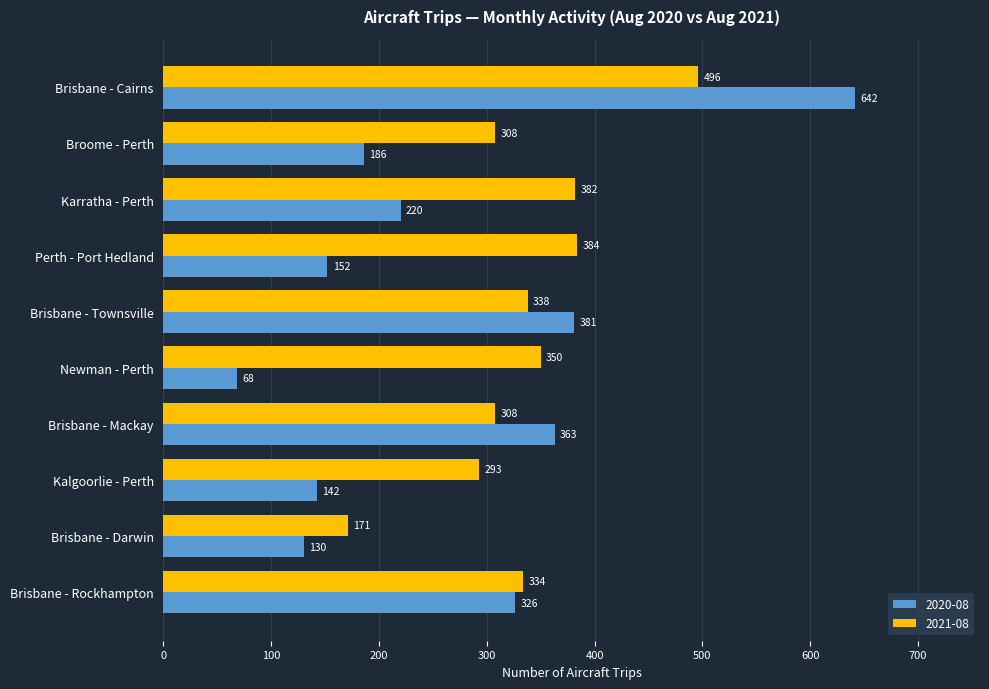

List the series in order of their peak value, highest first.

2020-08, 2021-08